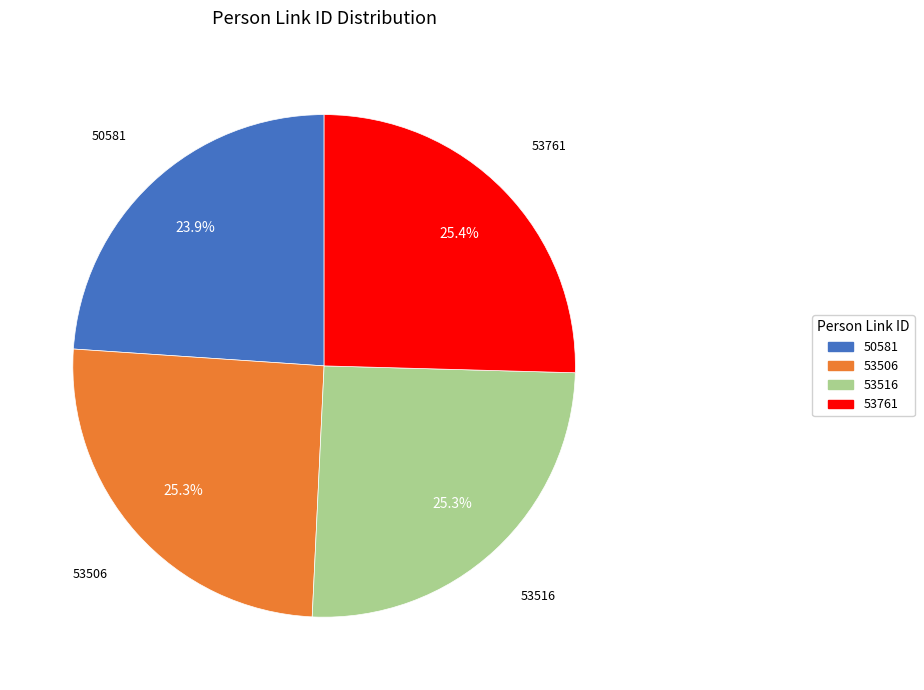

Does any single category account for the majority?

No